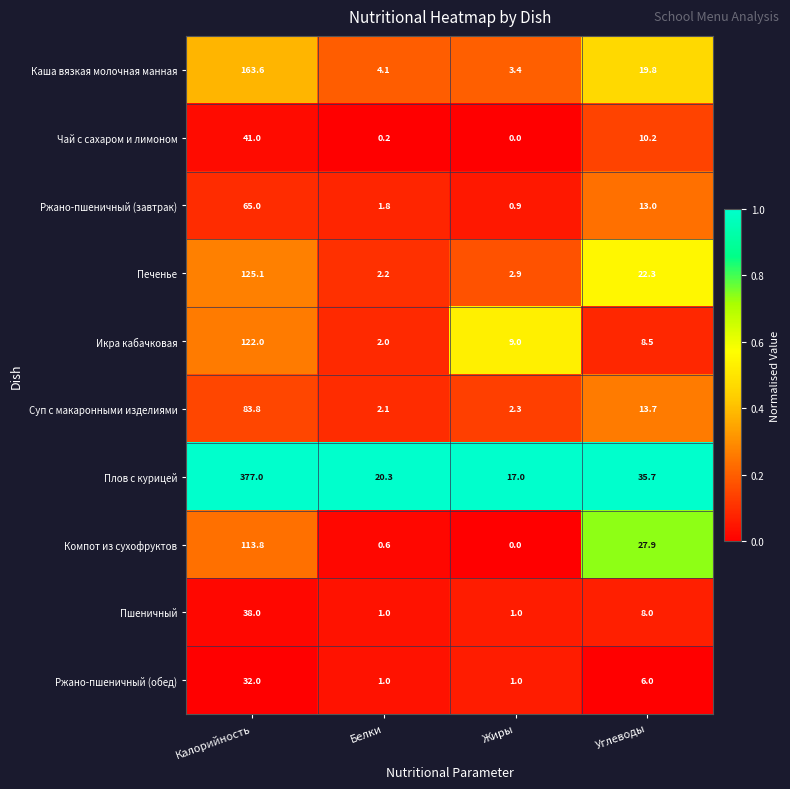

At which label does Икра кабачковая first exceed 9?

Калорийность